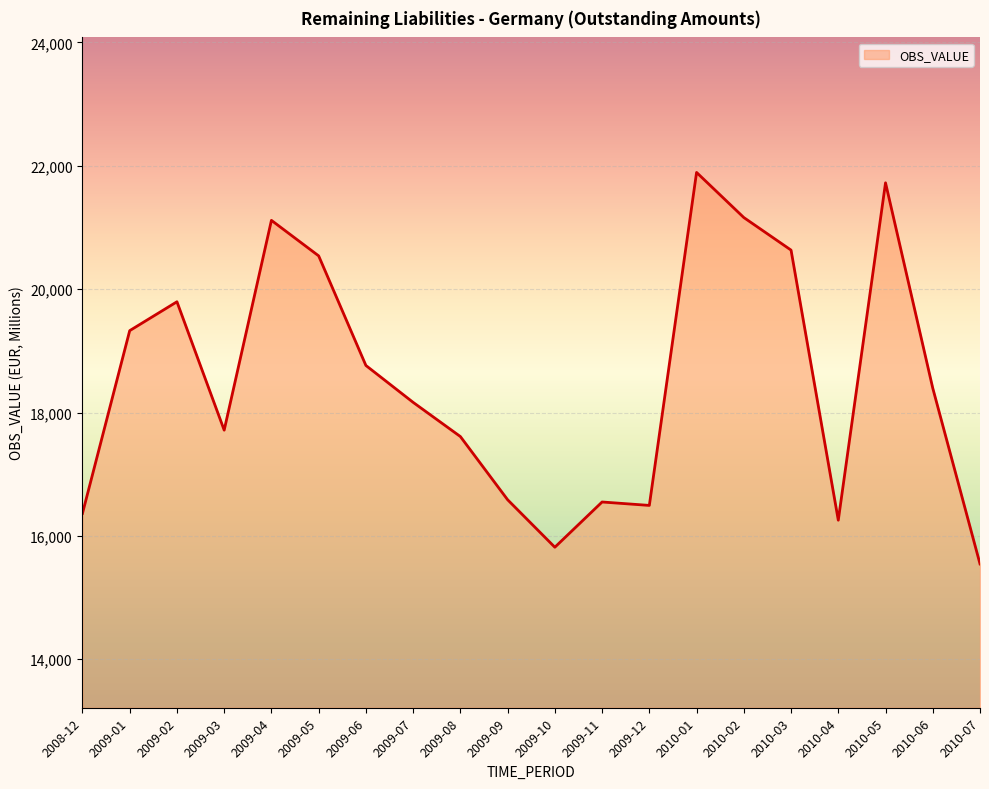

What is the greatest value displayed?

21892.9